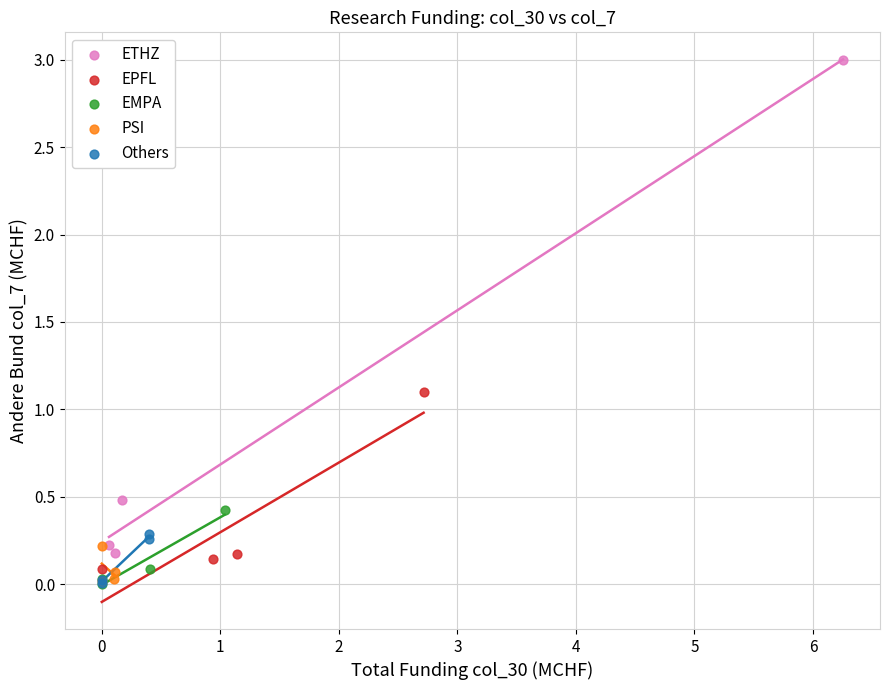

Which series reaches the maximum Y coordinate?

ETHZ